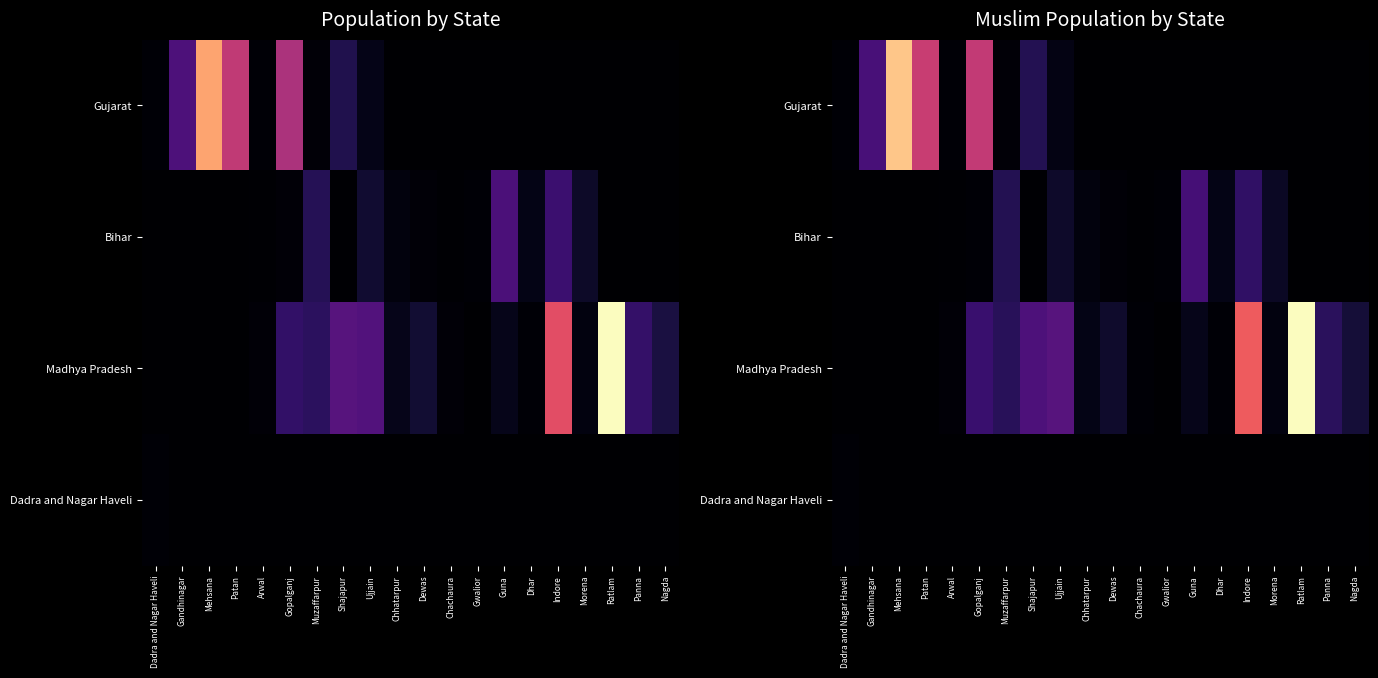

At which category is the sum across all series the highest?

Ratlam